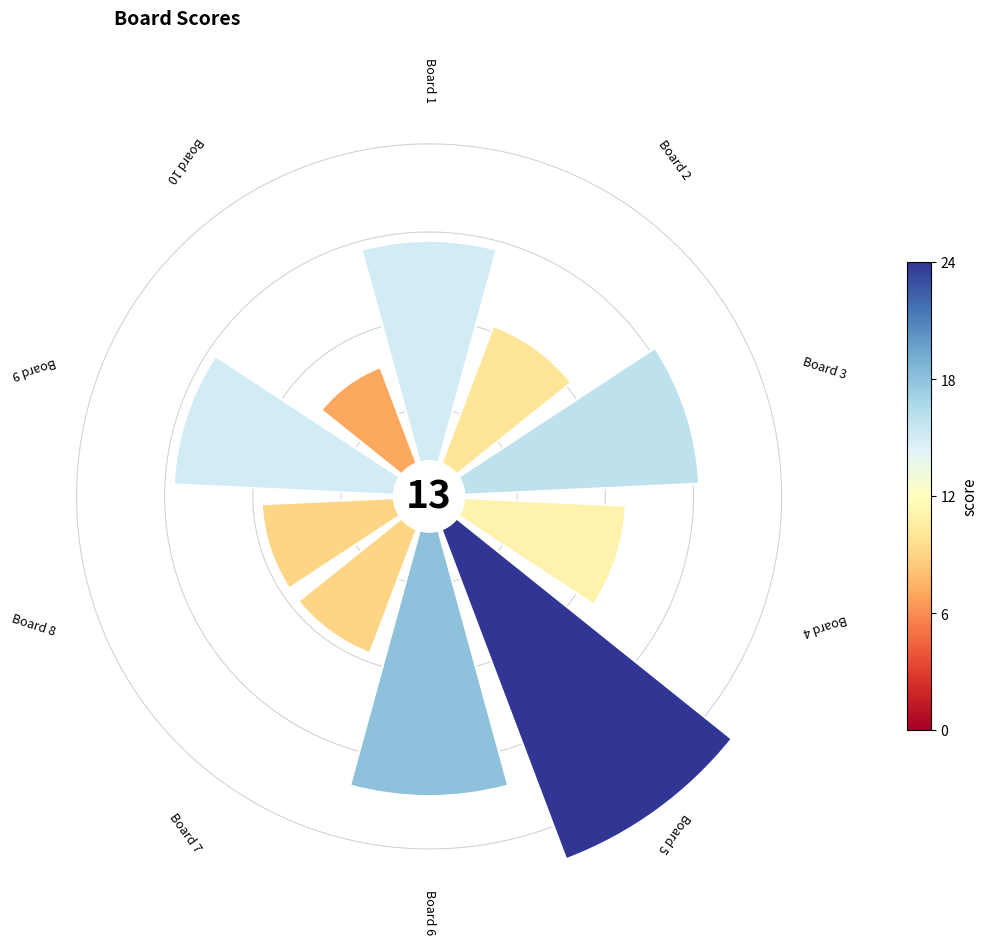

The 4 slice represents 32% of the pie. True or false?

False